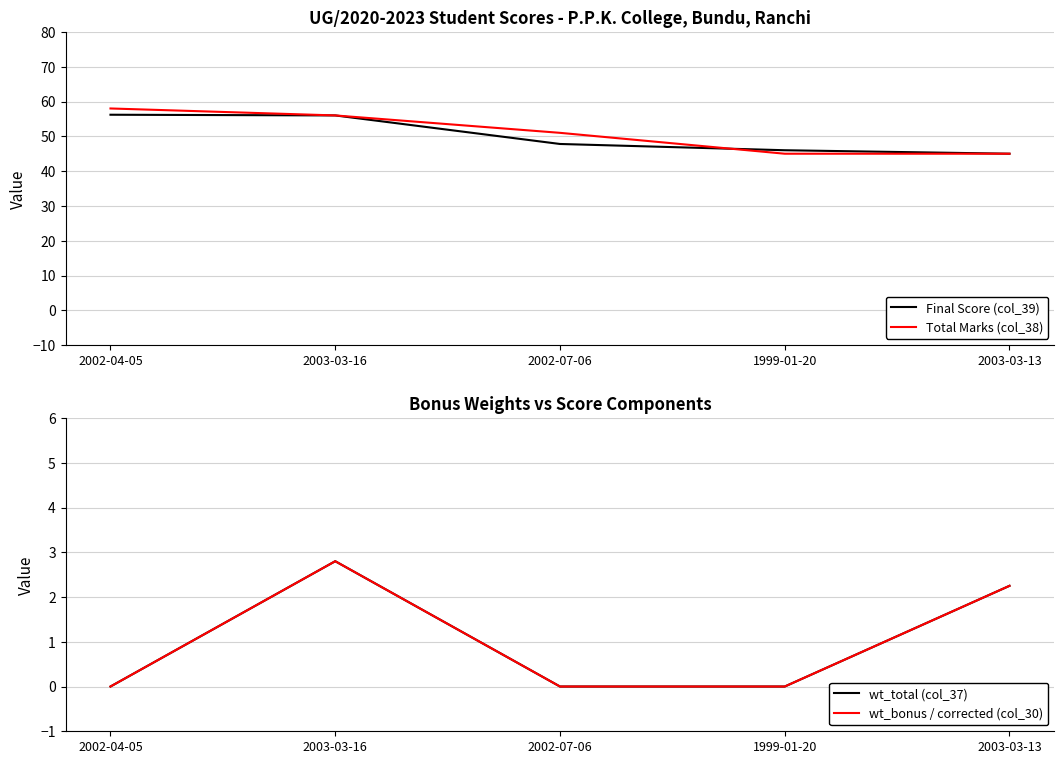

Rank the categories by Final Score (col_39) value from lowest to highest.

2003-03-13, 1999-01-20, 2002-07-06, 2003-03-16, 2002-04-05